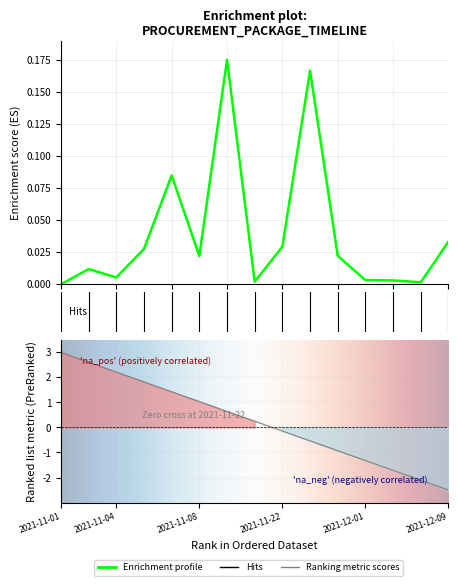

Reading right to left, transcribe all the data shown in this chart.

0.0	0.0	0.0	0.0	0.0	0.2	0.0	0.0	0.2	0.0	0.1	0.0	0.0	0.0	0.0